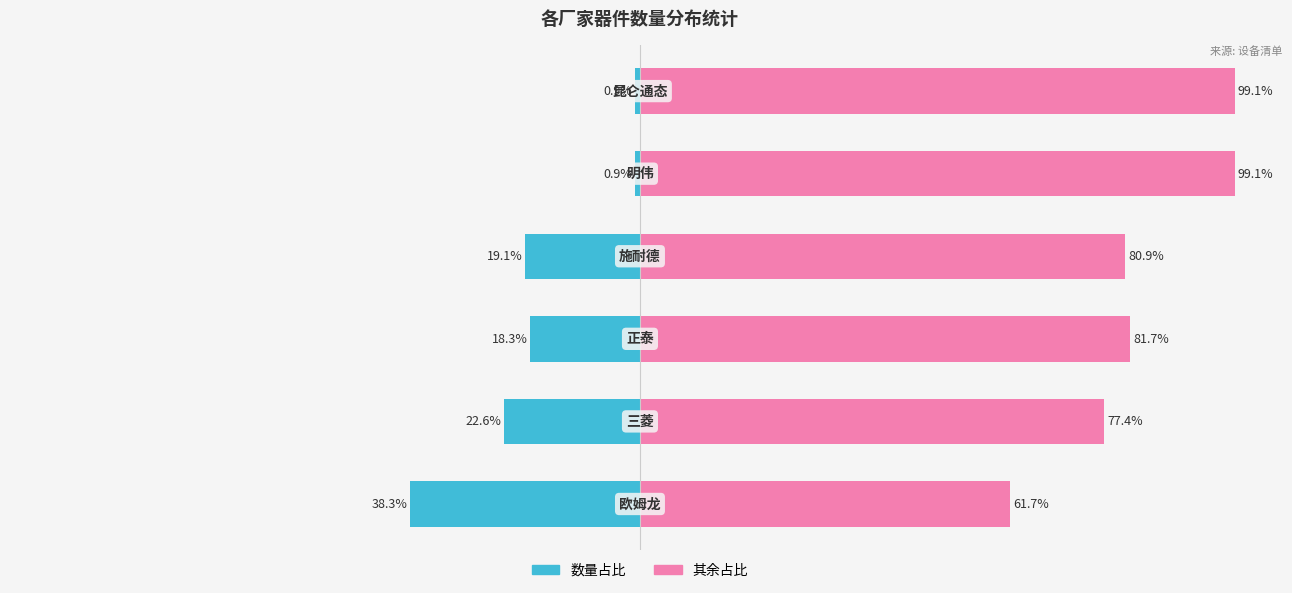

Where is 其余占比 nearest to the value 80?

3